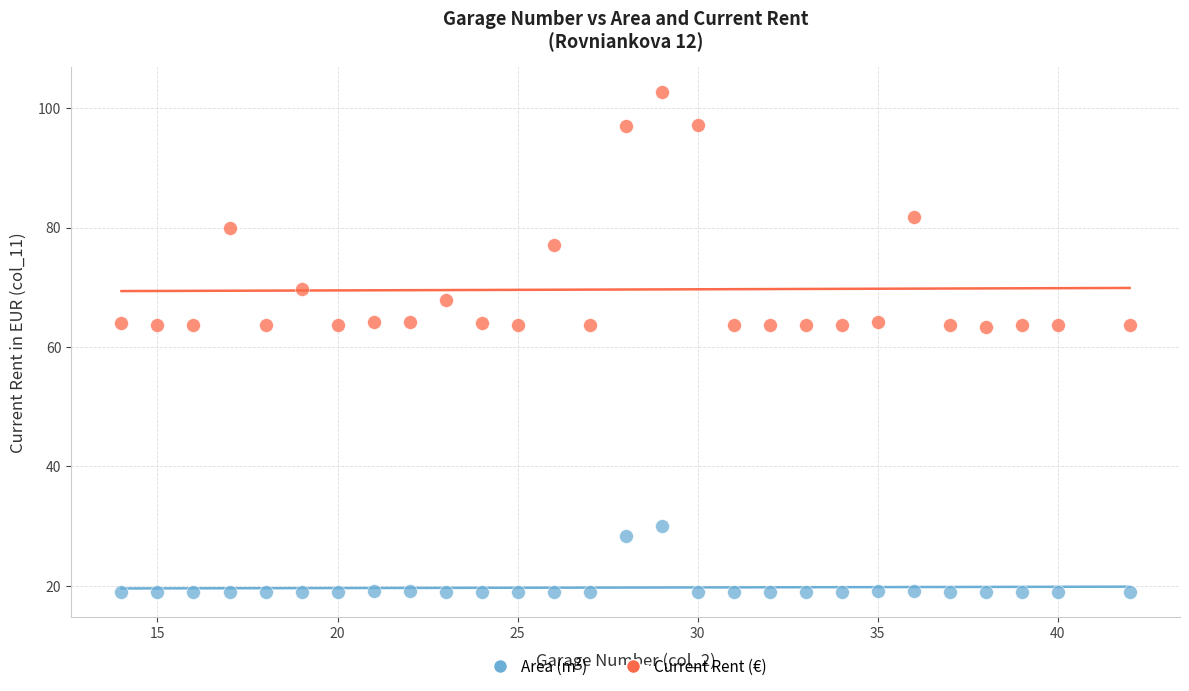

Which series contains the highest Y value?

Current Rent (€)